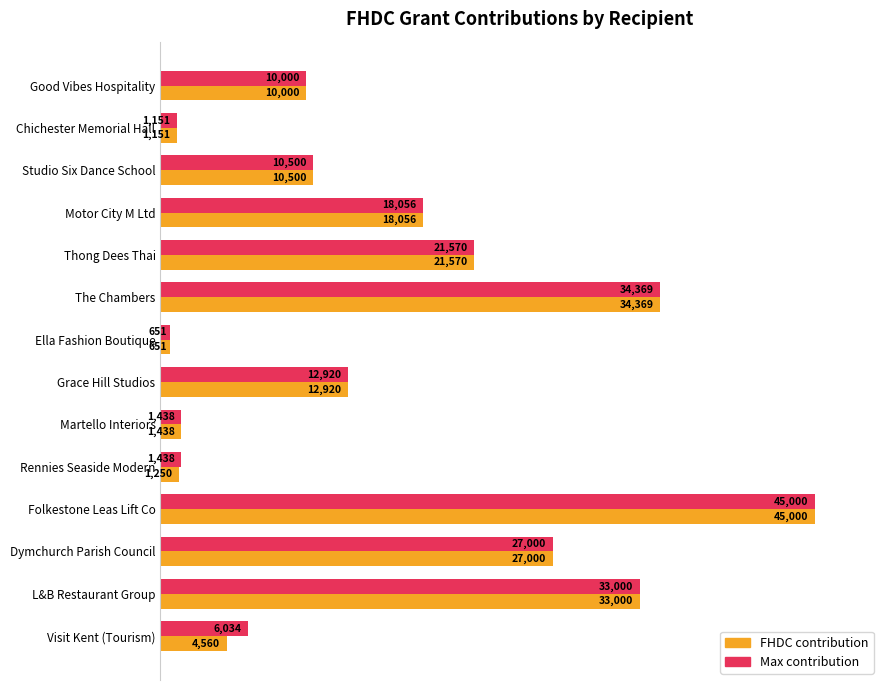

What position from the right is Ella Fashion Boutique?

7